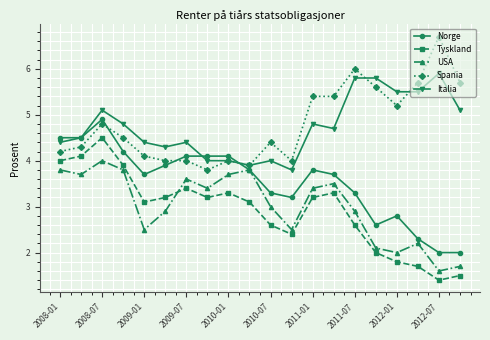

What is the minimum value shown in the chart?

1.4